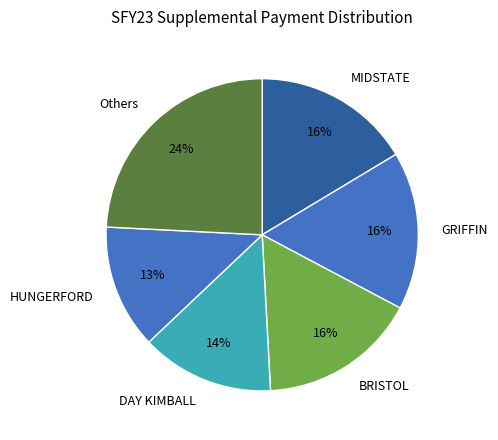

What is the largest slice in the pie chart?

Others